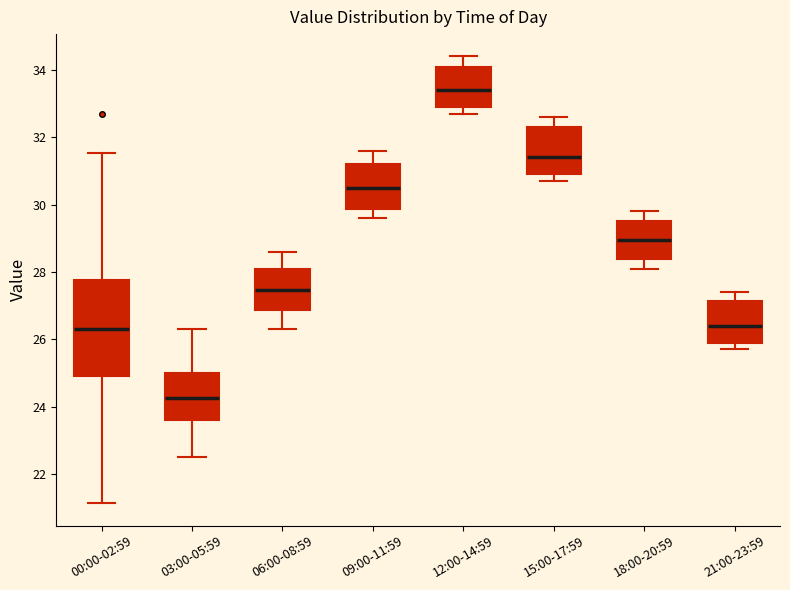

Reading left to right, transcribe this box plot: for each box, give where its median line is, the range the box spans, and where its two whiskers end, as read against the y-axis. The values are not printed on the chart, so give them approximately, as read against the axis.

00:00-02:59: median 26.4, box 25.0 to 27.8, whiskers 21.2 to 31.6
03:00-05:59: median 24.2, box 23.6 to 25.0, whiskers 22.6 to 26.4
06:00-08:59: median 27.4, box 26.8 to 28.2, whiskers 26.4 to 28.6
09:00-11:59: median 30.6, box 29.8 to 31.2, whiskers 29.6 to 31.6
12:00-14:59: median 33.4, box 33.0 to 34.2, whiskers 32.8 to 34.4
15:00-17:59: median 31.4, box 31.0 to 32.4, whiskers 30.8 to 32.6
18:00-20:59: median 29.0, box 28.4 to 29.6, whiskers 28.2 to 29.8
21:00-23:59: median 26.4, box 26.0 to 27.2, whiskers 25.8 to 27.4